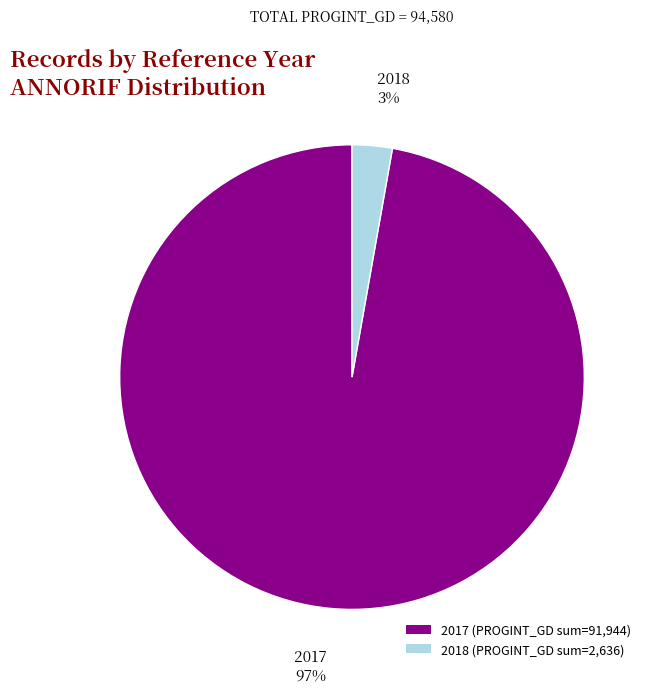

Which has a higher value, 2018 (PROGINT_GD sum=2,636) or 2017 (PROGINT_GD sum=91,944)?

2017 (PROGINT_GD sum=91,944)